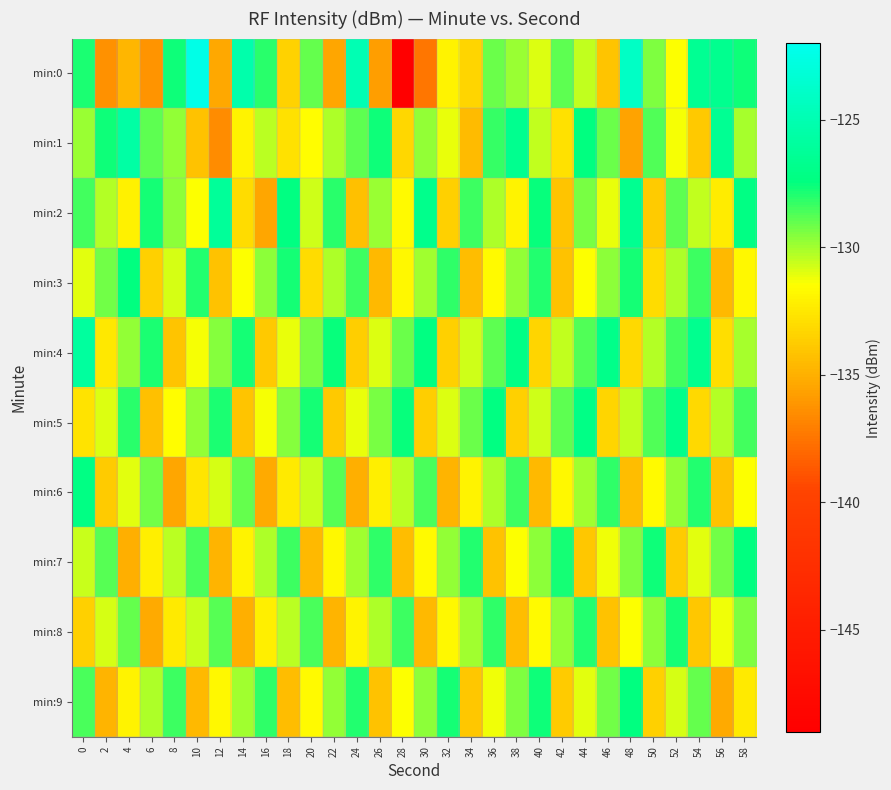

What is the difference between the highest and lowest values at 30?

10.7